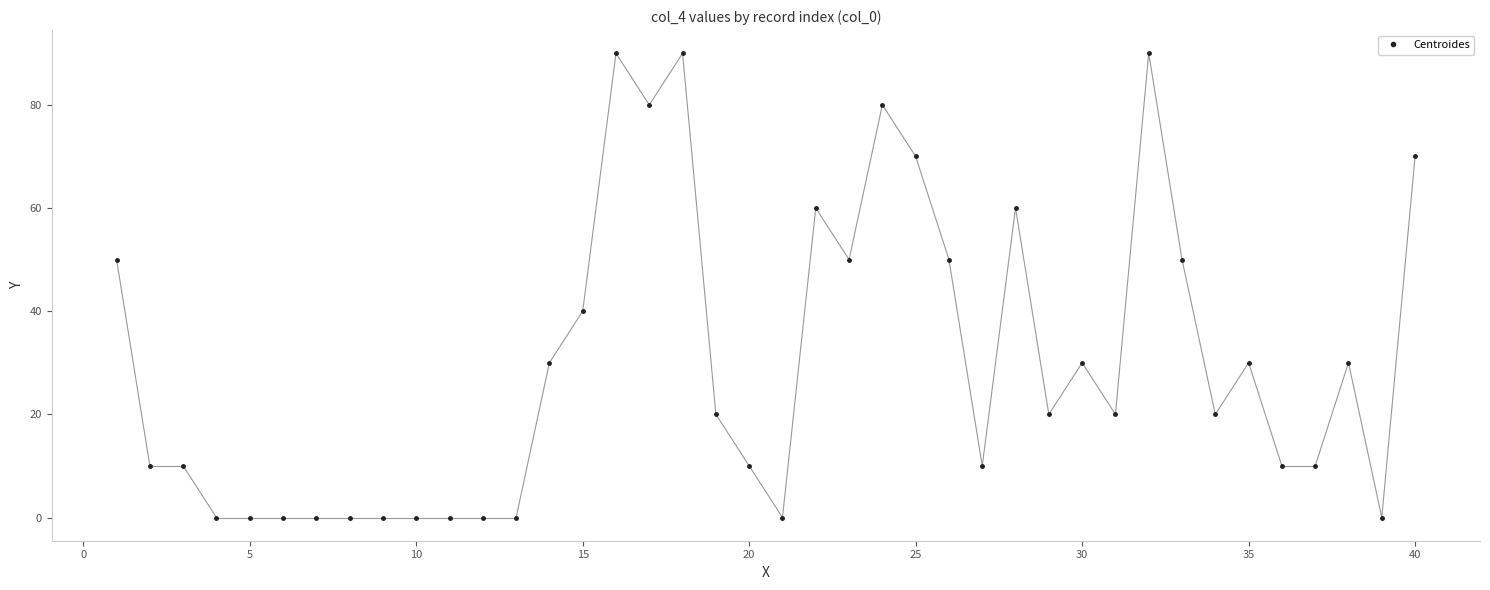

What is the value of the 32nd point from the left?

90